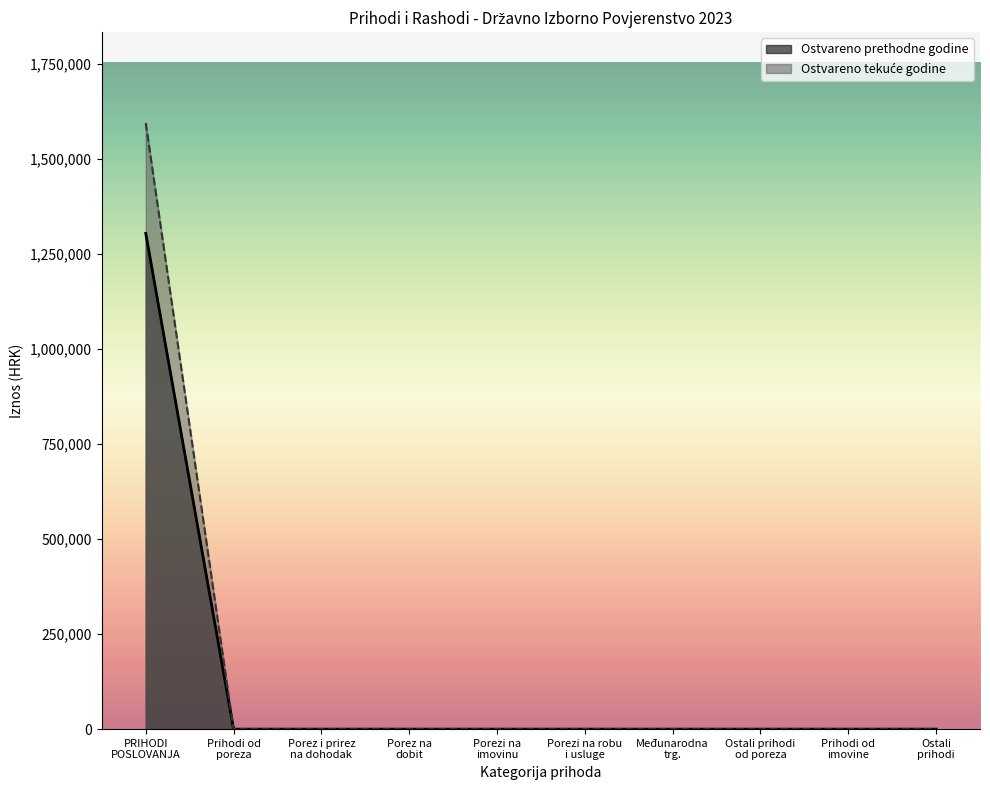

Reading left to right, transcribe all the data shown in this chart.

Ostvareno u izvještajnom razdoblju prethodne godine: 1593464.5	0.0	0.0	0.0	0.0	0.0	0.0	0.0	0.0	0.0
Ostvareno u izvještajnom razdoblju tekuće godine: 1303429.9	0.0	0.0	0.0	0.0	0.0	0.0	0.0	0.0	0.0